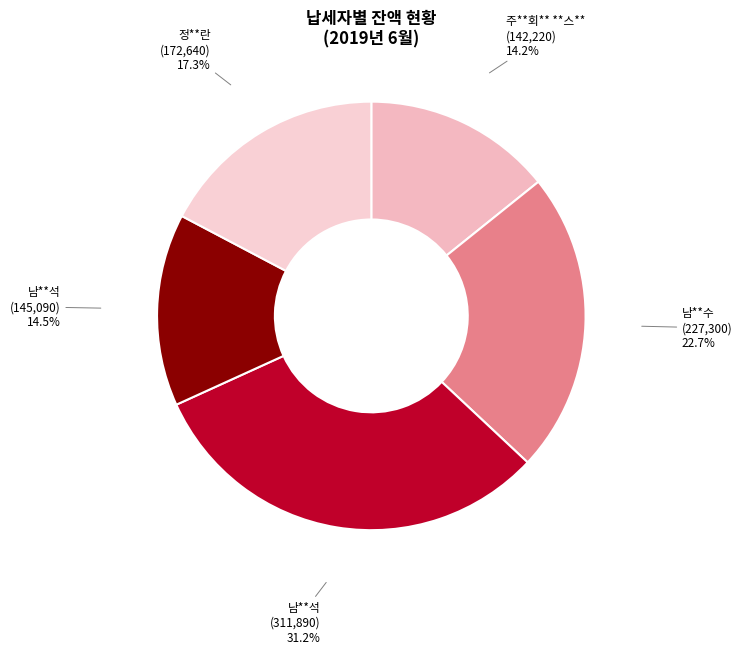

Approximately how many times larger is the value at 남**수 (227,300) compared to 남**석 (145,090)?

1.6